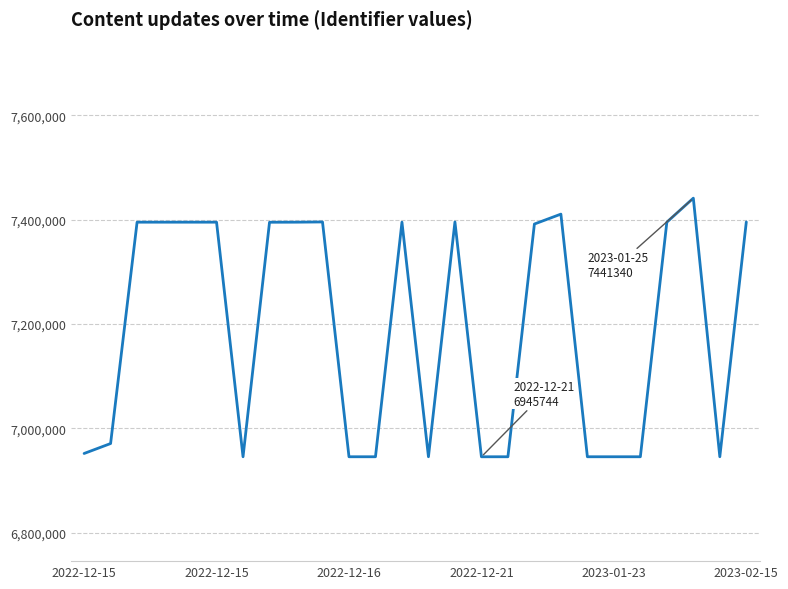

Count the number of categories in the chart.

26